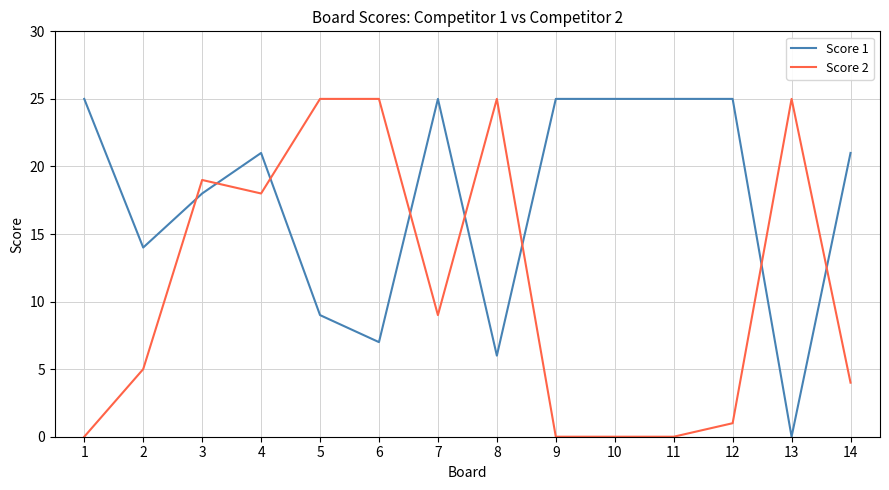

Where do Score 2 and Score 1 first cross each other?

2 and 3